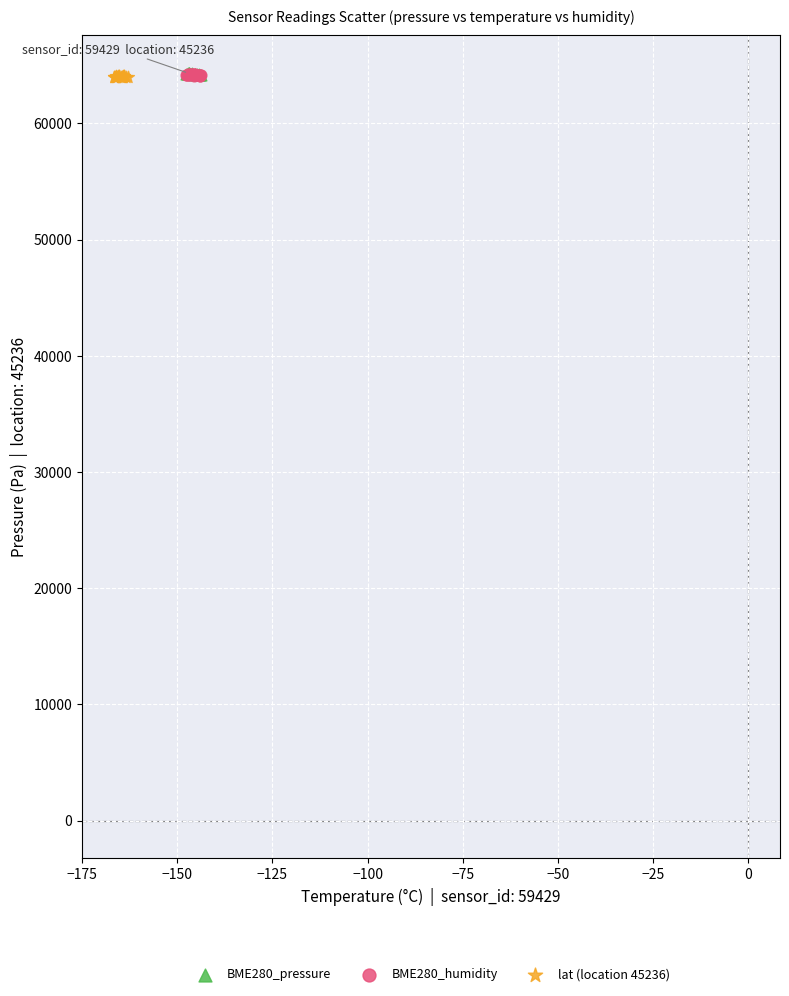

What are all the series names shown in the legend?

BME280_pressure, BME280_humidity, lat (location 45236)